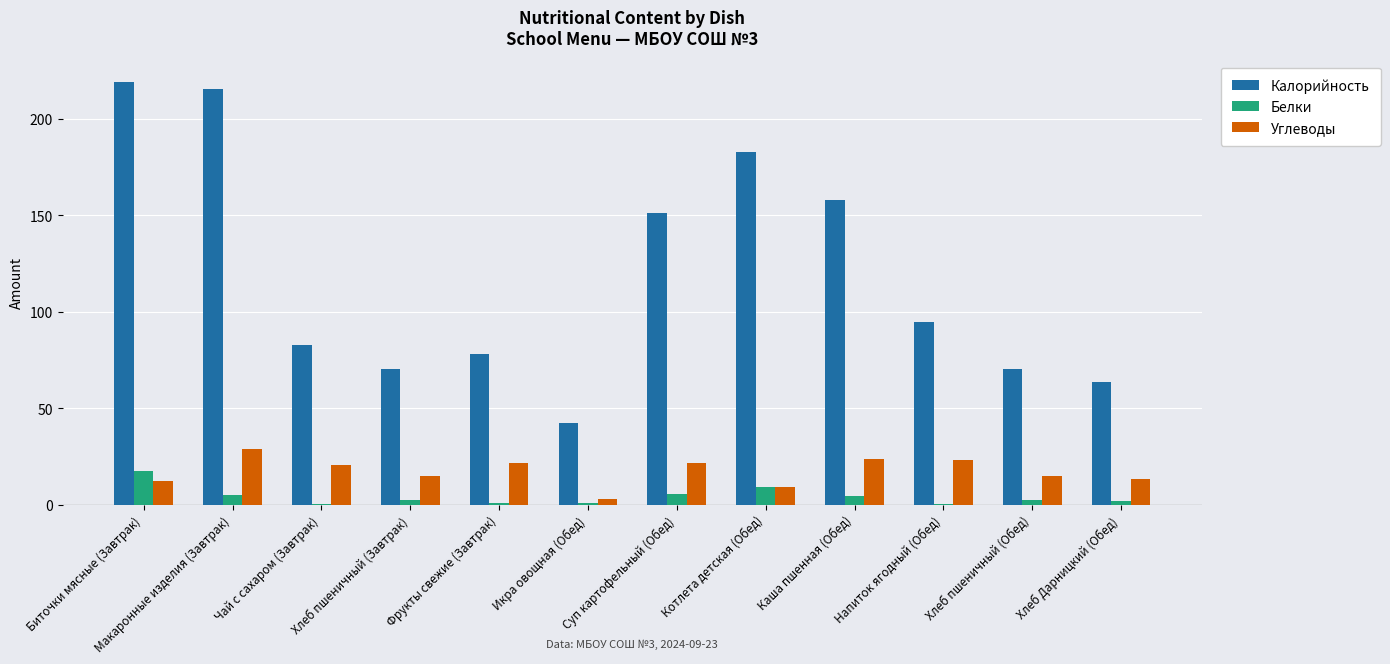

Is it true that Калорийность equals 246.2 at Суп картофельный (Обед)?

False